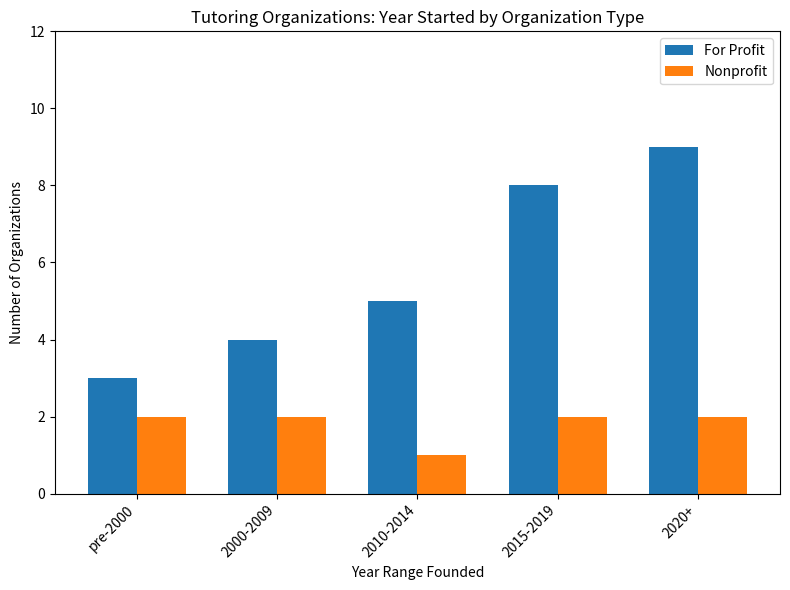

Are the bars grouped side by side (vs. stacked)?

Yes